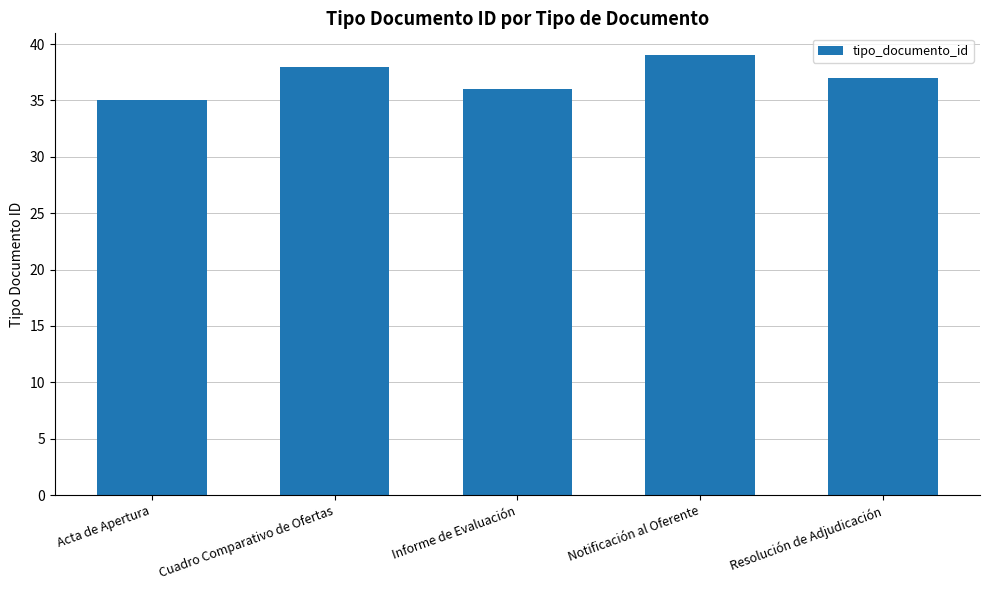

What is the sum of all values?

185